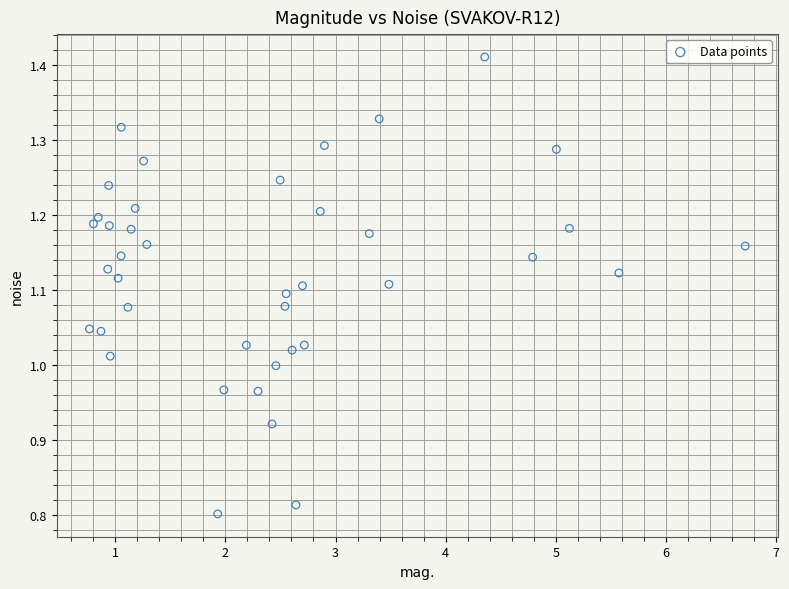

What is the range of Y values (max minus min)?

0.6